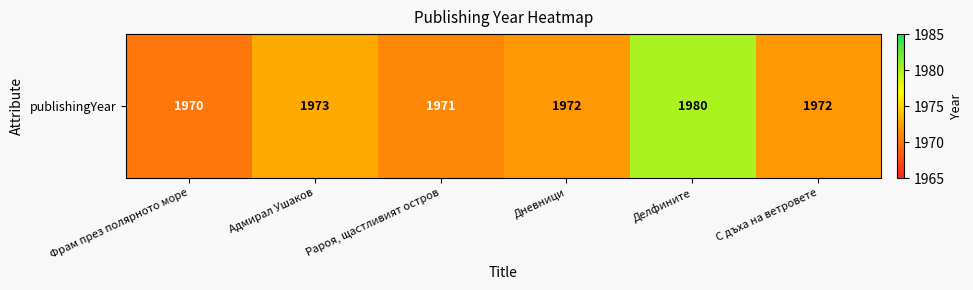

What is the difference between the values at Делфините and Фрам през полярното море?

10